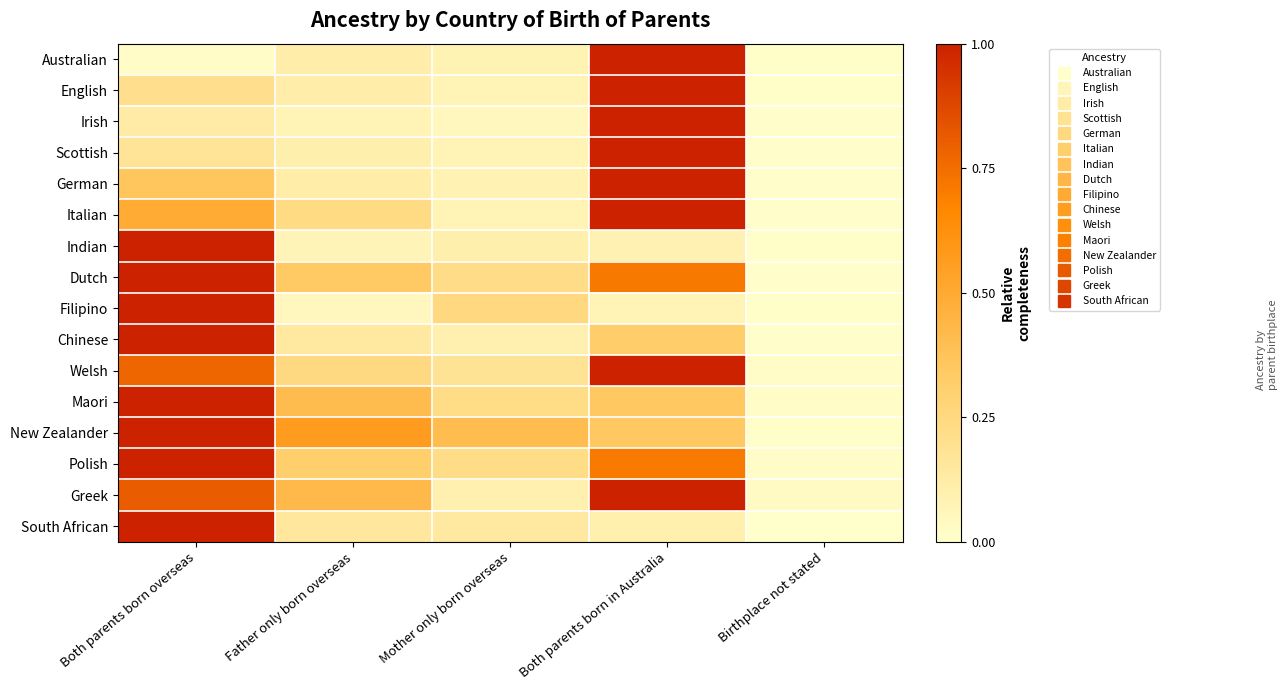

Reading left to right, what are all the values shown in this chart?

Australian: Both parents born overseas=0.0	Father only born overseas=0.1	Mother only born overseas=0.1	Both parents born in Australia=1.0	Birthplace not stated=0.0
English: Both parents born overseas=0.2	Father only born overseas=0.1	Mother only born overseas=0.1	Both parents born in Australia=1.0	Birthplace not stated=0.0
Irish: Both parents born overseas=0.1	Father only born overseas=0.1	Mother only born overseas=0.0	Both parents born in Australia=1.0	Birthplace not stated=0.0
Scottish: Both parents born overseas=0.2	Father only born overseas=0.1	Mother only born overseas=0.1	Both parents born in Australia=1.0	Birthplace not stated=0.0
German: Both parents born overseas=0.4	Father only born overseas=0.1	Mother only born overseas=0.1	Both parents born in Australia=1.0	Birthplace not stated=0.0
Italian: Both parents born overseas=0.5	Father only born overseas=0.2	Mother only born overseas=0.1	Both parents born in Australia=1.0	Birthplace not stated=0.0
Indian: Both parents born overseas=1.0	Father only born overseas=0.1	Mother only born overseas=0.1	Both parents born in Australia=0.1	Birthplace not stated=0.0
Dutch: Both parents born overseas=1.0	Father only born overseas=0.3	Mother only born overseas=0.2	Both parents born in Australia=0.7	Birthplace not stated=0.0
Filipino: Both parents born overseas=1.0	Father only born overseas=0.0	Mother only born overseas=0.3	Both parents born in Australia=0.1	Birthplace not stated=0.0
Chinese: Both parents born overseas=1.0	Father only born overseas=0.1	Mother only born overseas=0.1	Both parents born in Australia=0.3	Birthplace not stated=0.0
Welsh: Both parents born overseas=0.8	Father only born overseas=0.2	Mother only born overseas=0.2	Both parents born in Australia=1.0	Birthplace not stated=0.0
Maori: Both parents born overseas=1.0	Father only born overseas=0.4	Mother only born overseas=0.2	Both parents born in Australia=0.4	Birthplace not stated=0.0
New Zealander: Both parents born overseas=1.0	Father only born overseas=0.6	Mother only born overseas=0.4	Both parents born in Australia=0.4	Birthplace not stated=0.0
Polish: Both parents born overseas=1.0	Father only born overseas=0.3	Mother only born overseas=0.2	Both parents born in Australia=0.7	Birthplace not stated=0.0
Greek: Both parents born overseas=0.8	Father only born overseas=0.4	Mother only born overseas=0.1	Both parents born in Australia=1.0	Birthplace not stated=0.0
South African: Both parents born overseas=1.0	Father only born overseas=0.2	Mother only born overseas=0.1	Both parents born in Australia=0.1	Birthplace not stated=0.0